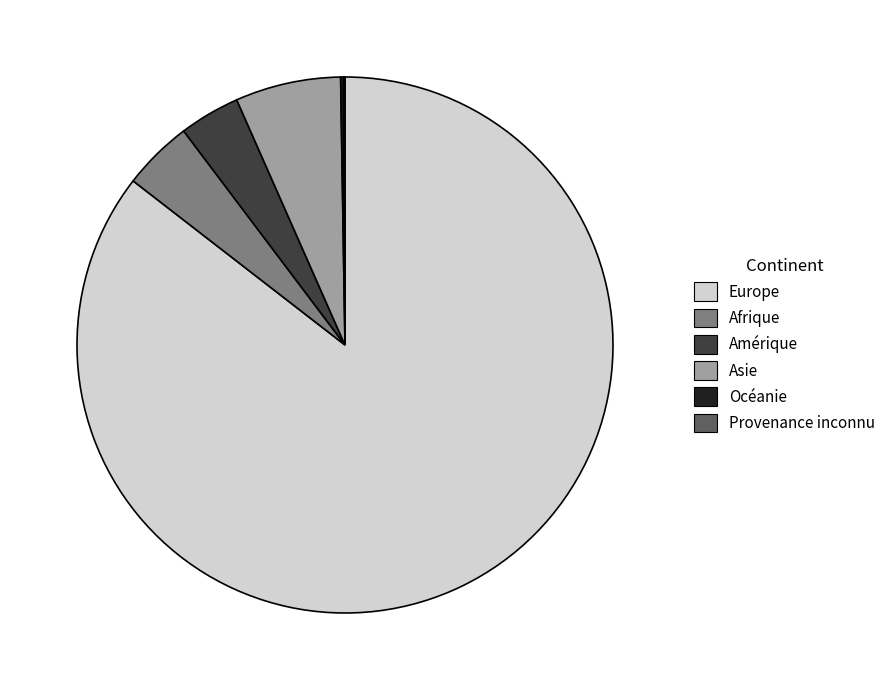

Which category has the biggest portion of the pie?

Europe